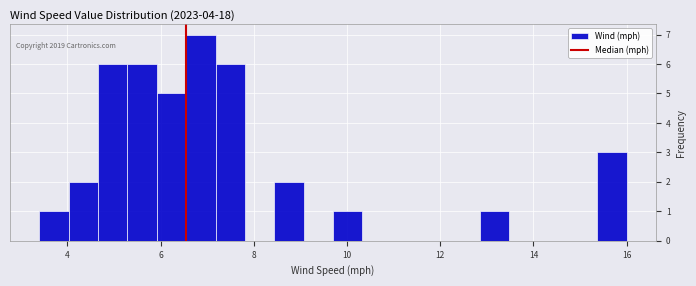

Around what value on the x-axis is the tallest bar? Give the approximate position of its centre, as read against the axis.

6.8